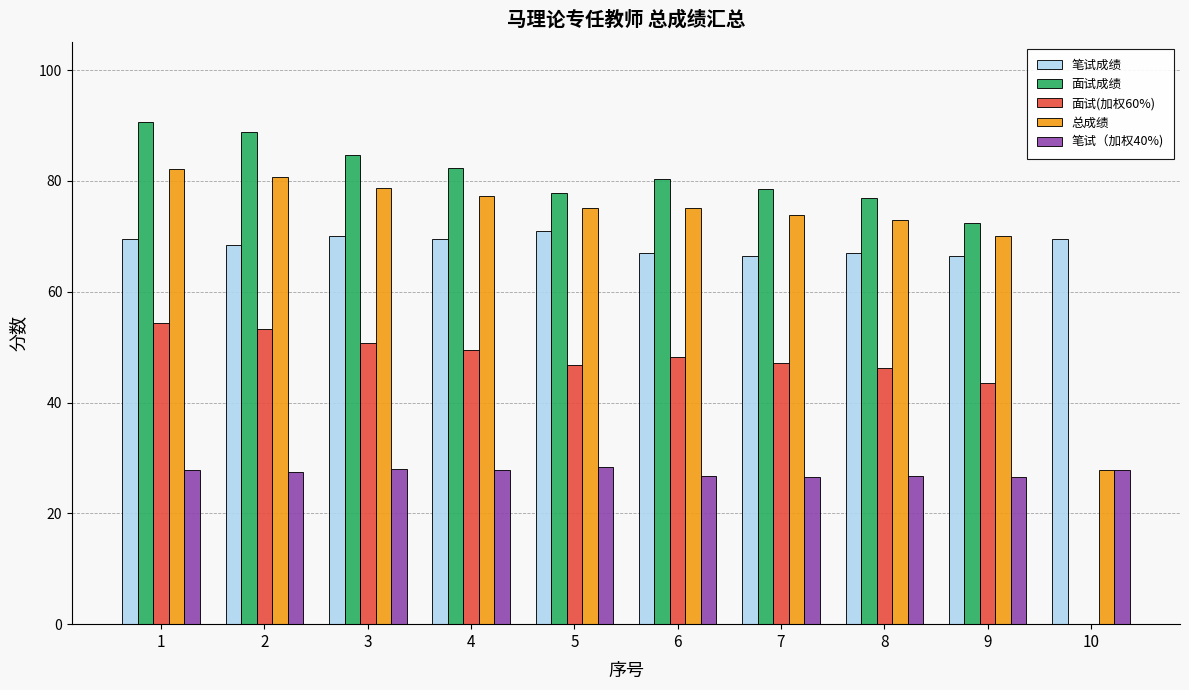

Is the value of 面试(加权60%) at 5 greater than the value of 总成绩 at 4?

No